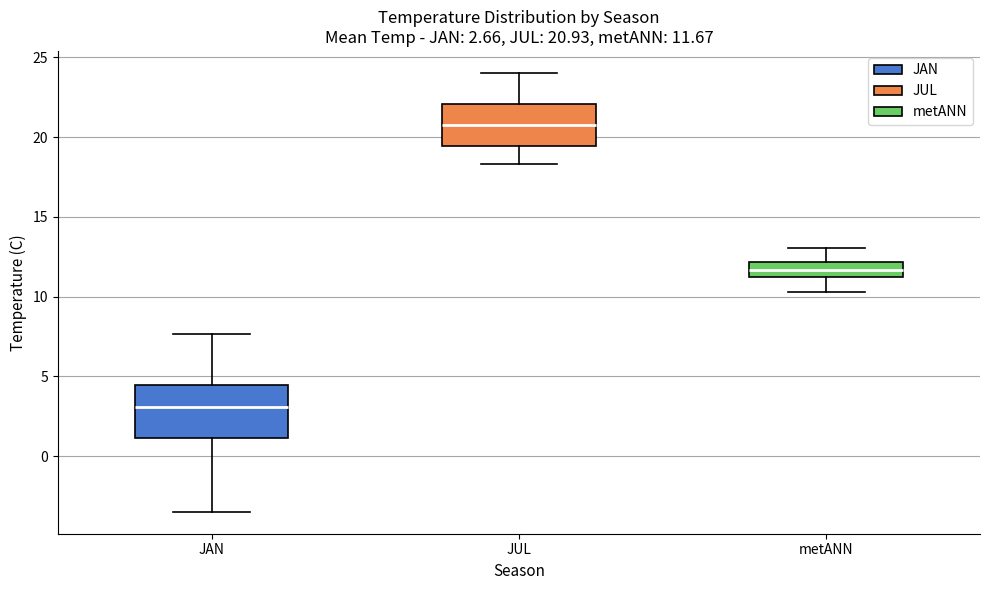

Comparing the boxes themselves (not the whiskers), which one is the tallest?

JAN